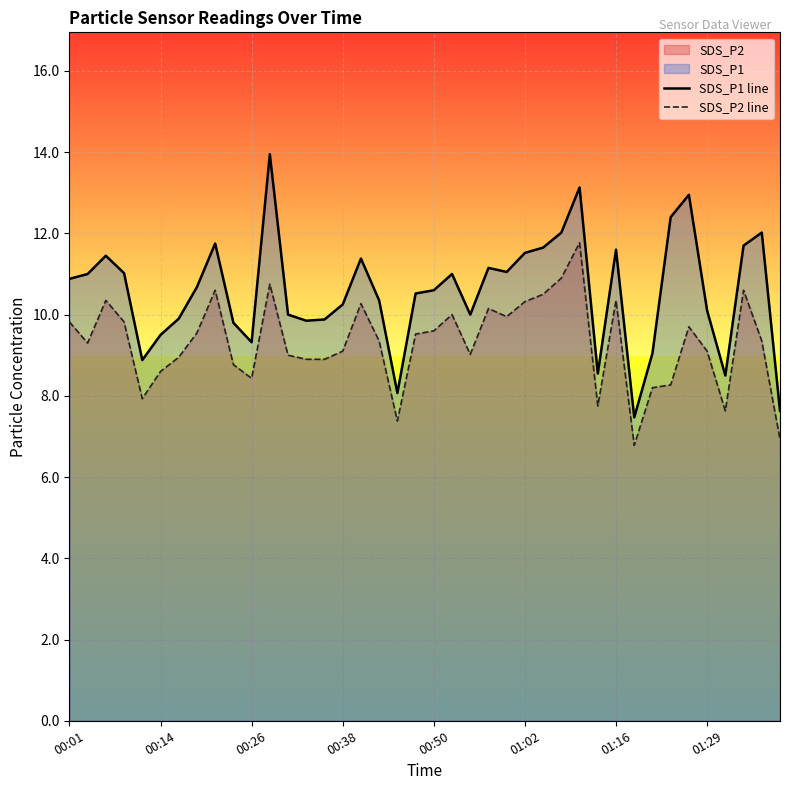

What is the value of the SDS_P2 line point at the 12th from the left?

10.8